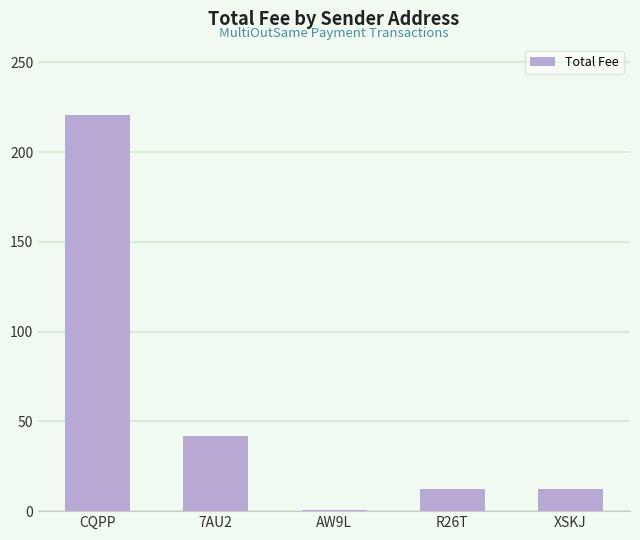

Approximately how many times larger is the value at CQPP compared to XSKJ?

17.9